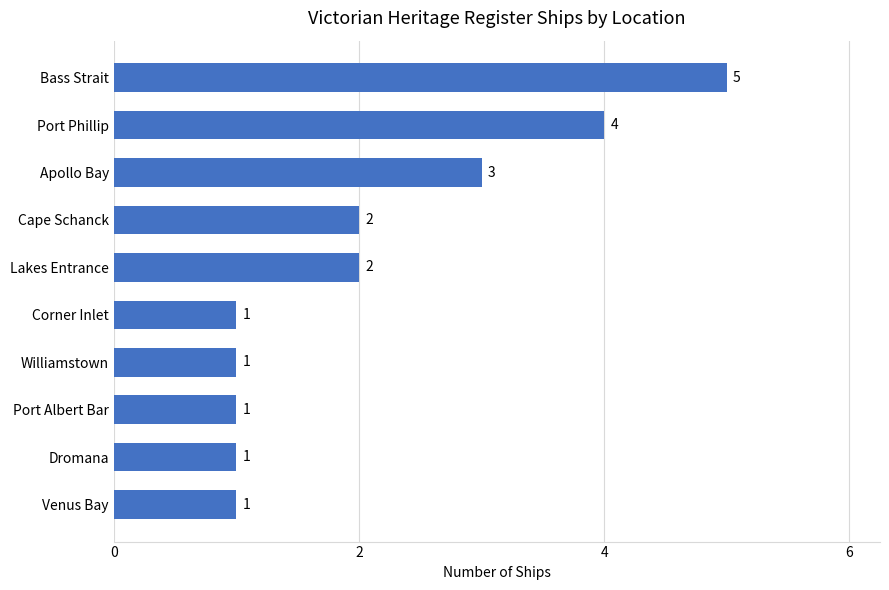

What is the ratio of the value at Venus Bay to the value at Corner Inlet?

1.0